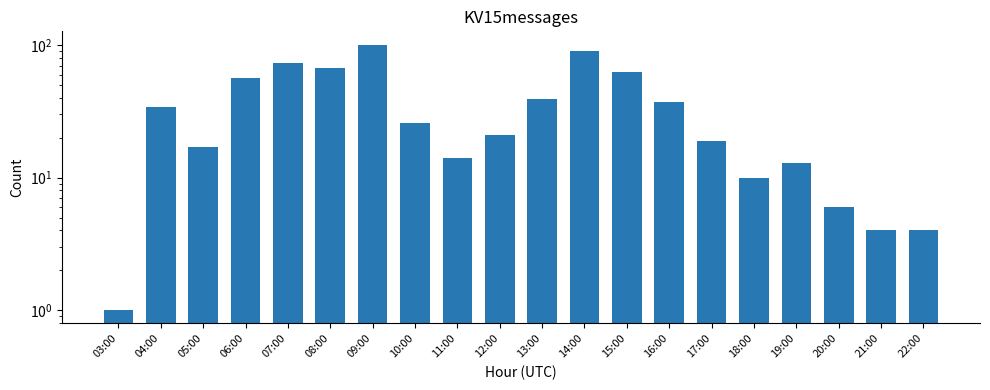

At which label does the data first exceed 26?

04:00